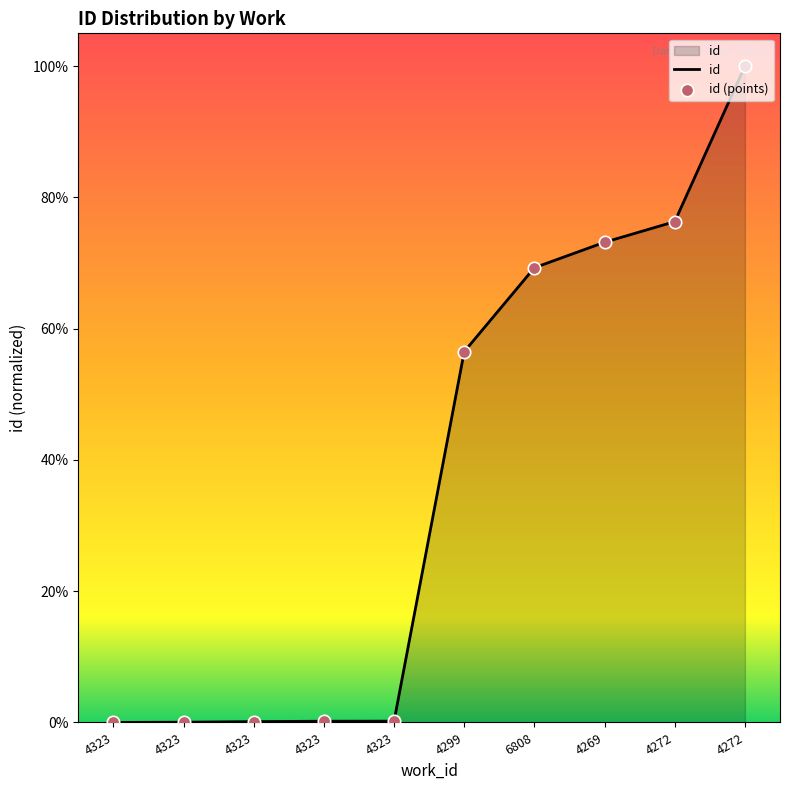

Is this an area chart (filled region under the line)?

Yes